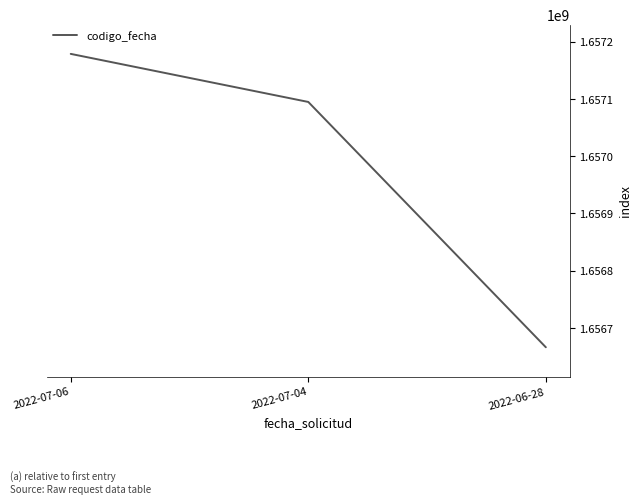

List the labels in order of value, largest first.

2022-07-06, 2022-07-04, 2022-06-28